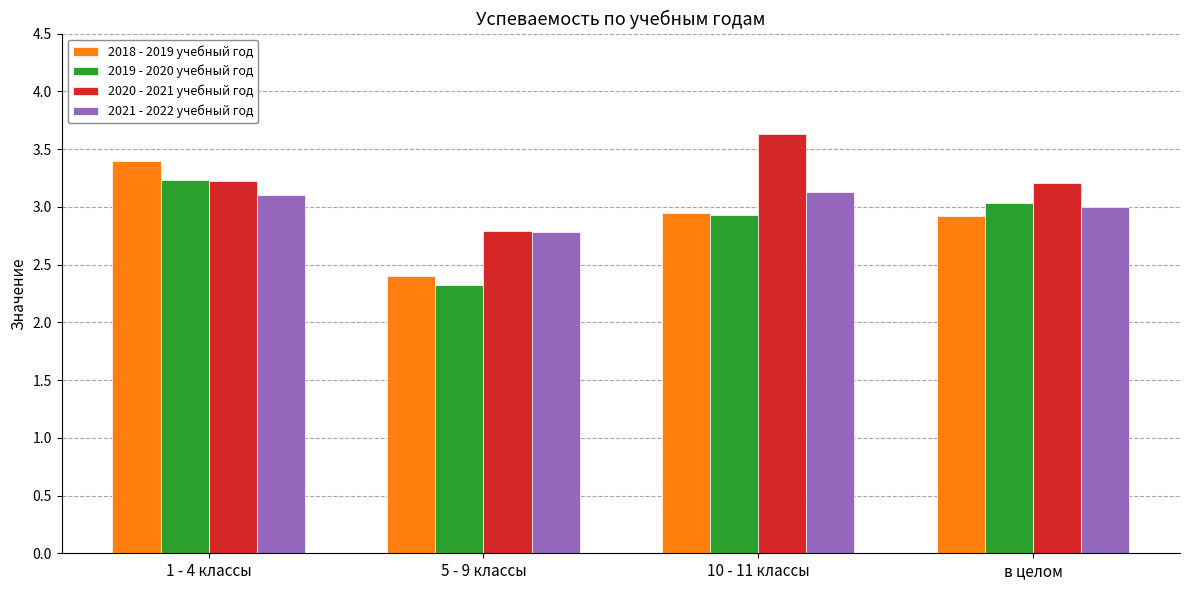

What are all the series names shown in the legend?

2018 - 2019 учебный год, 2019 - 2020 учебный год, 2020 - 2021 учебный год, 2021 - 2022 учебный год